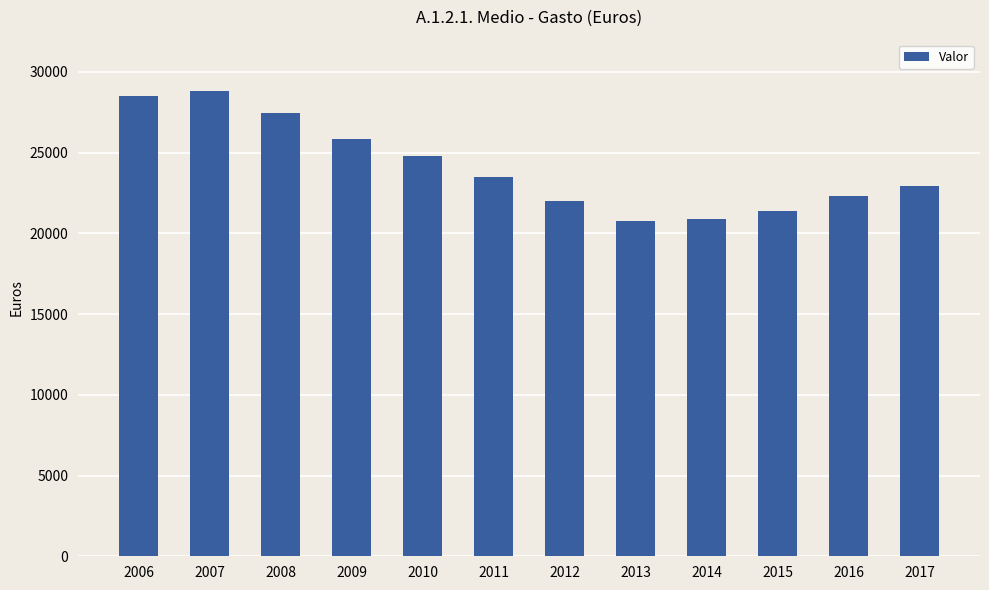

What is the maximum value shown in the chart?

28850.5